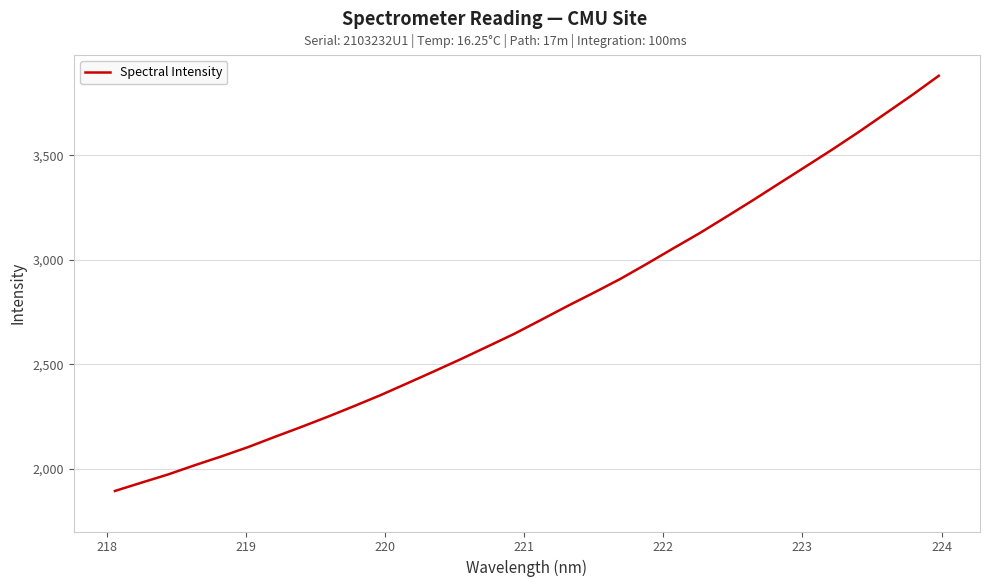

What is the sum of all values?

88097.9